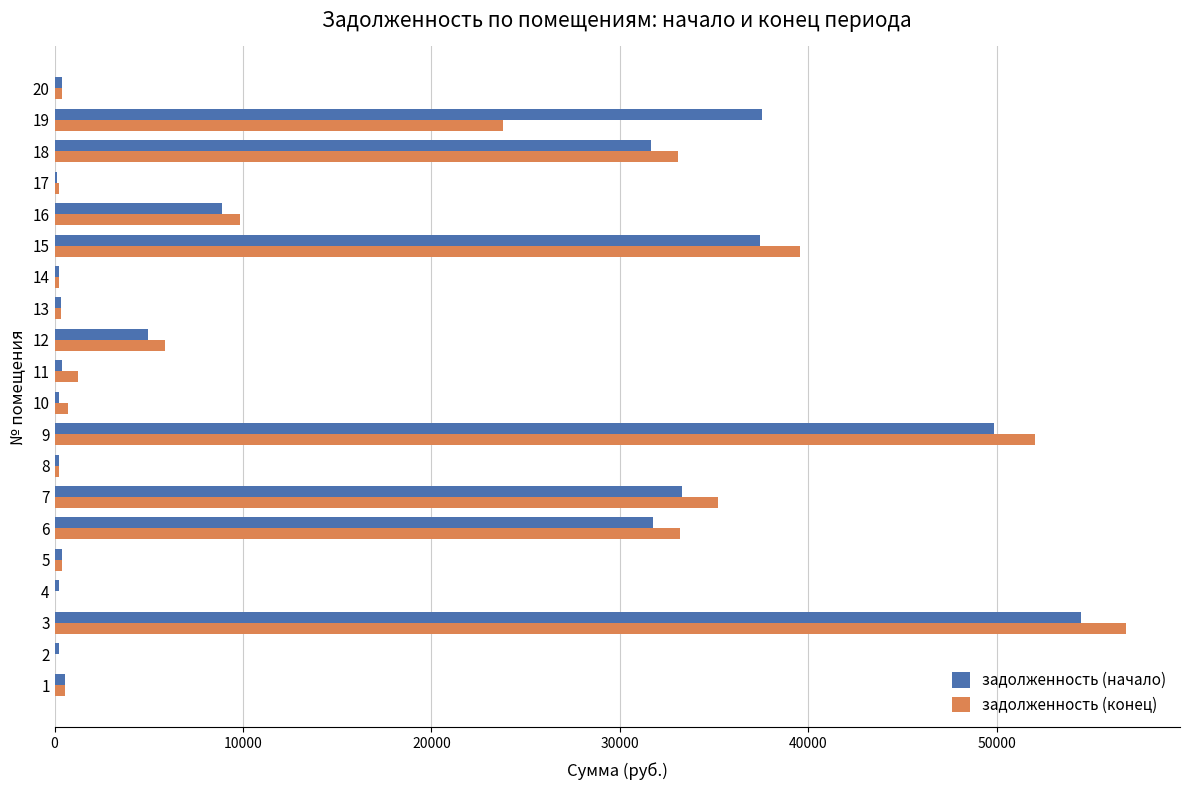

Is the value of задолженность (начало) at 4 greater than the value of задолженность (конец) at 18?

No